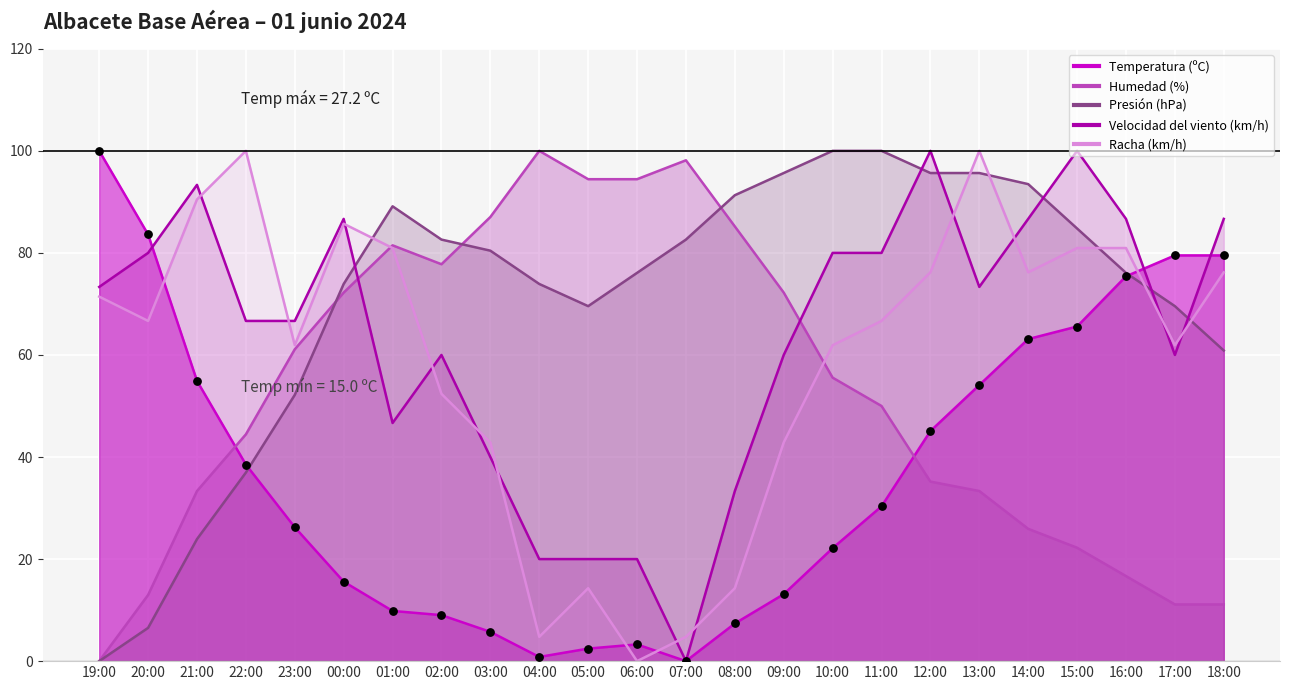

Which series has the widest spread of Y values?

Temperatura (ºC)